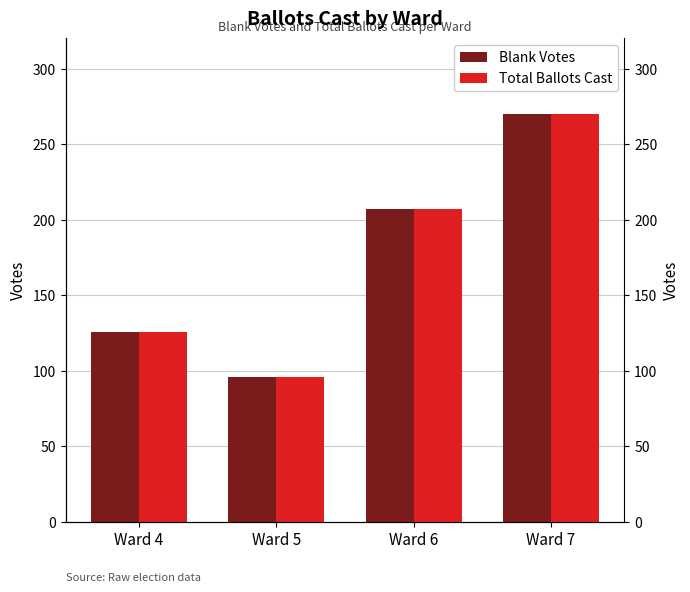

What is the lowest value of the Blank Votes series?

96